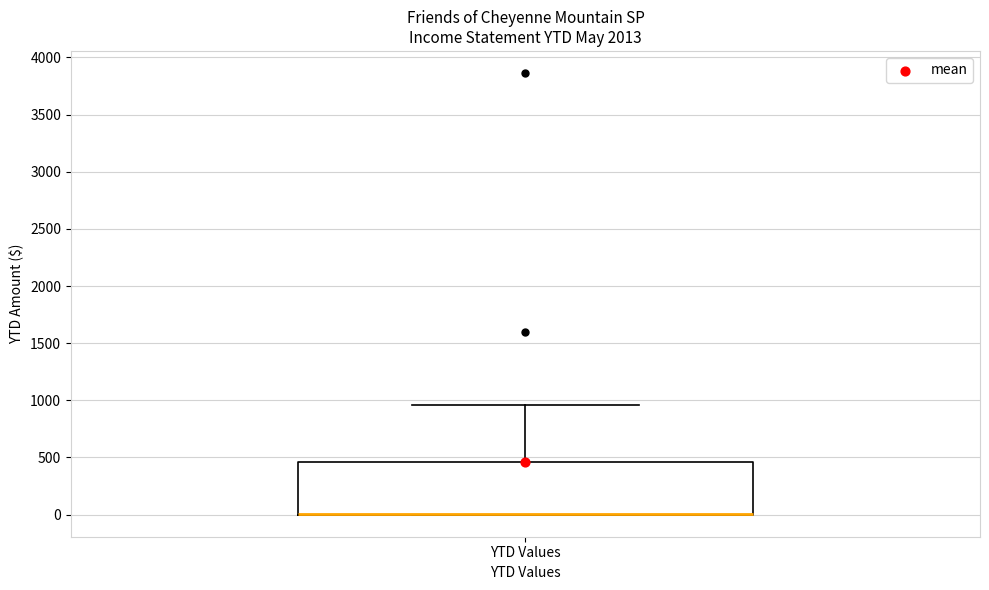

Transcribe this box plot: give where the median line is, the range the box spans, and where the two whiskers end, as read against the y-axis. The values are not printed on the chart, so give them approximately, as read against the axis.

median 0 (drawn on the box's lower edge), box 0 to 450, whiskers 0 to 950